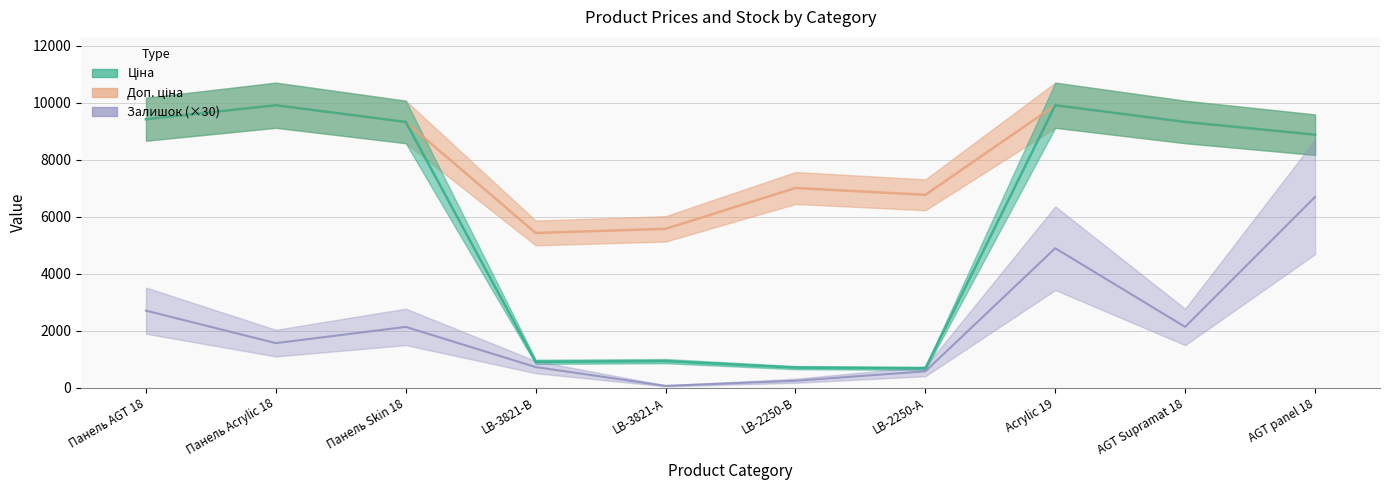

At which category does Залишок reach its first local valley?

Панель Acrylic 18